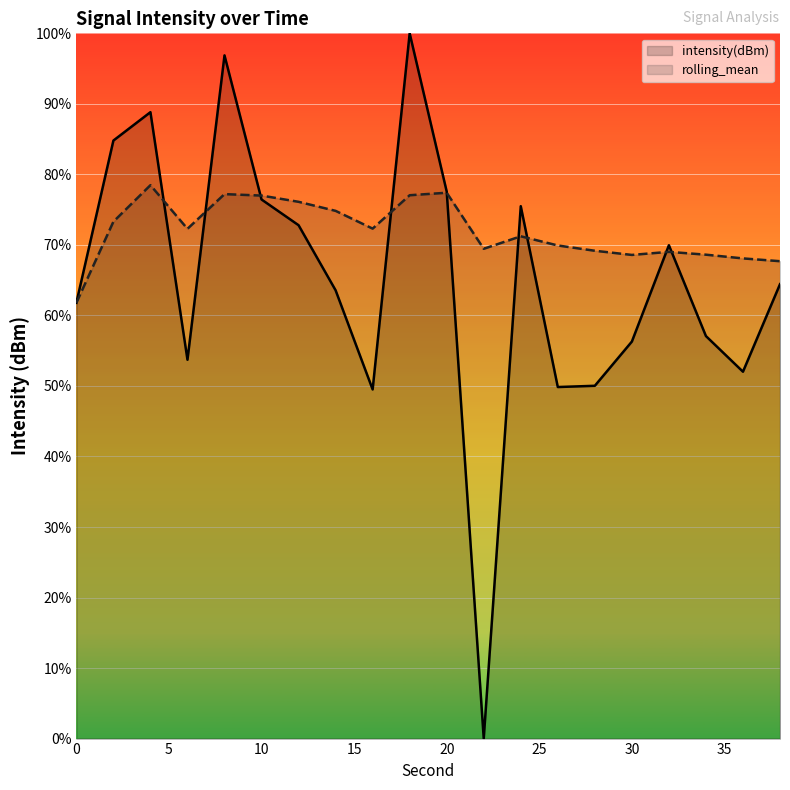

Which series has the largest range (max minus min)?

intensity(dBm)